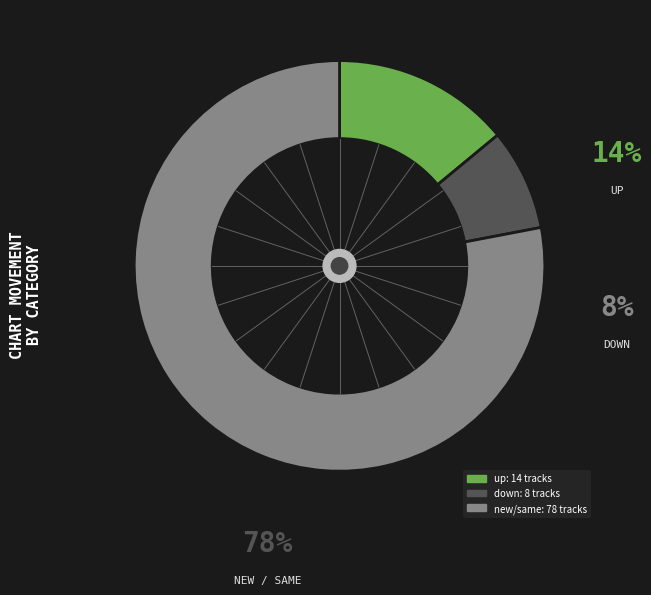

Does any single category account for the majority?

Yes